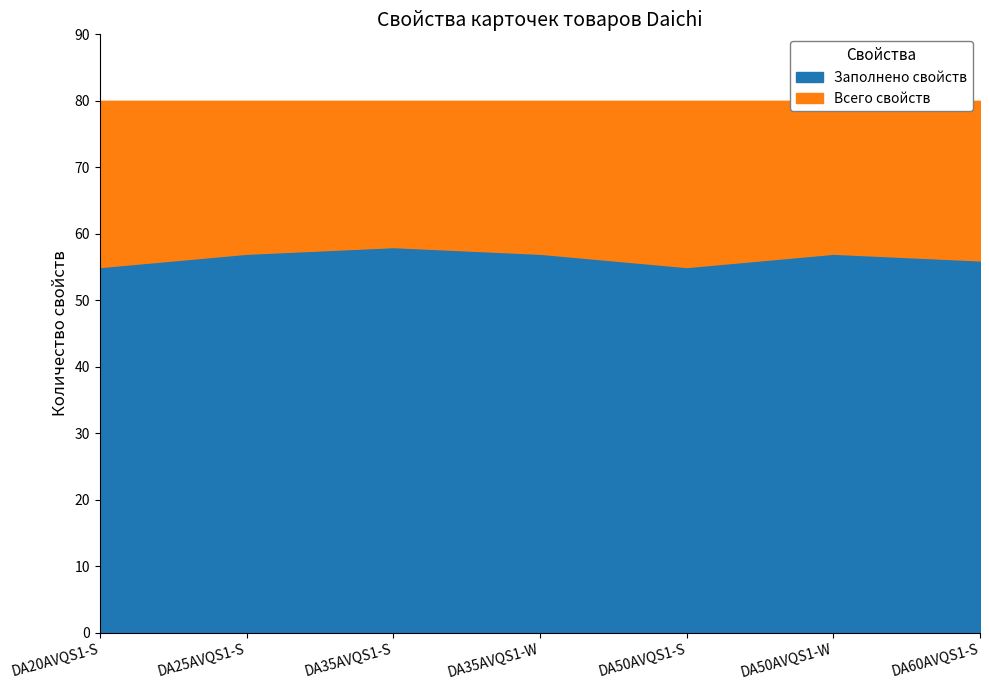

What is the approximate value of Заполнено свойств at DA60AVQS1-S?

56